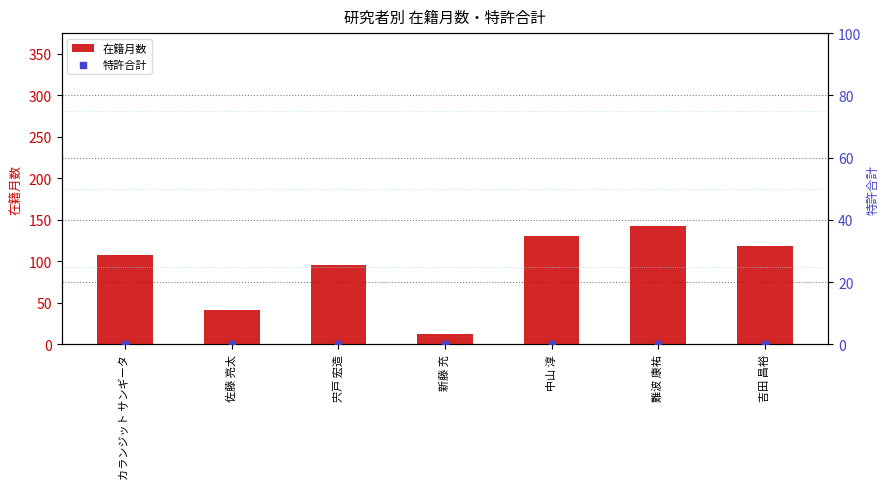

What are all the series names shown in the legend?

在籍月数, 特許合計